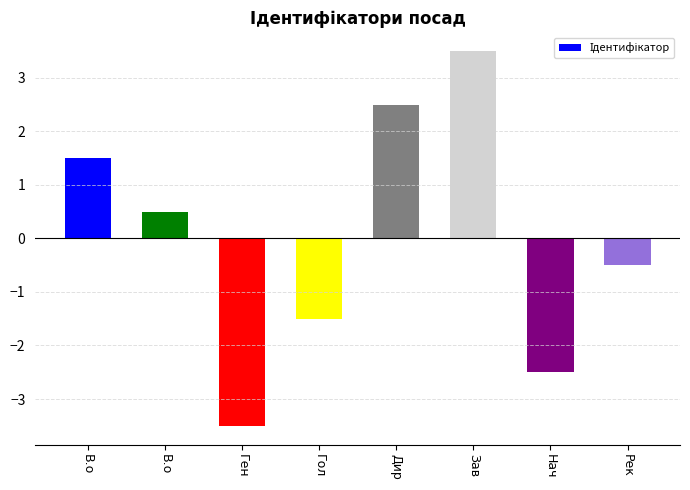

What is the value of the 5th bar from the left?

2.5